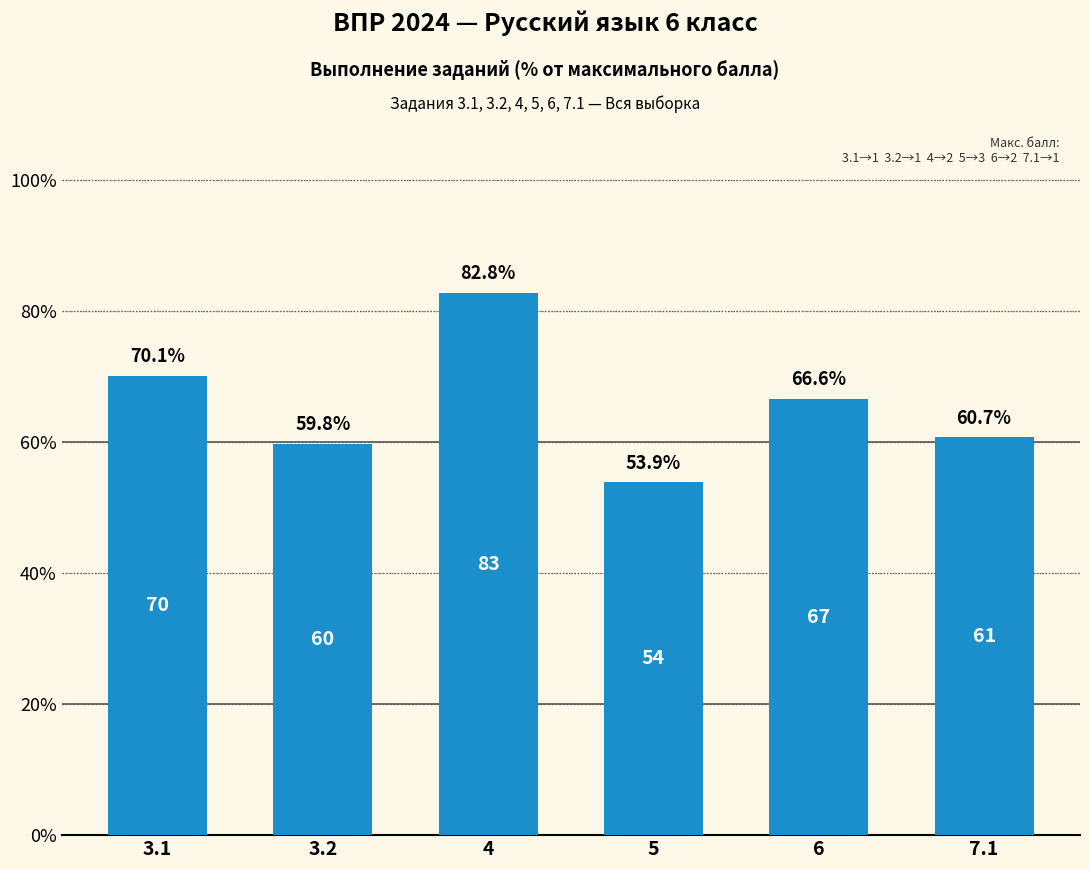

Reading right to left, list all the values displayed in this chart.

60.7	66.6	53.9	82.8	59.8	70.1